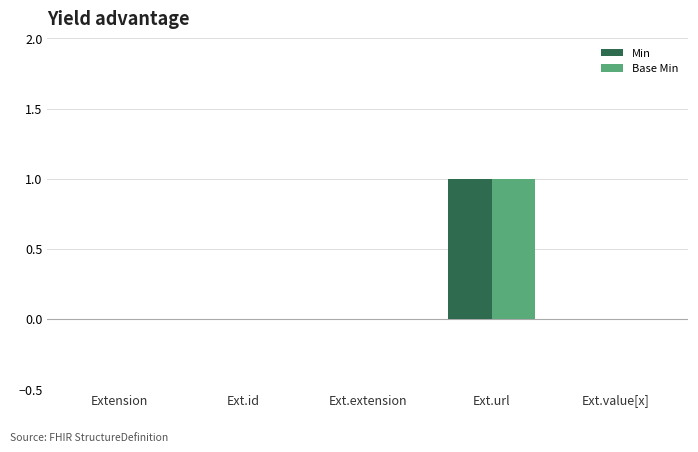

Reading left to right, what are all the values shown in this chart?

Min: Extension=0	Ext.id=0	Ext.extension=0	Ext.url=1	Ext.value[x]=0
Base Min: Extension=0	Ext.id=0	Ext.extension=0	Ext.url=1	Ext.value[x]=0